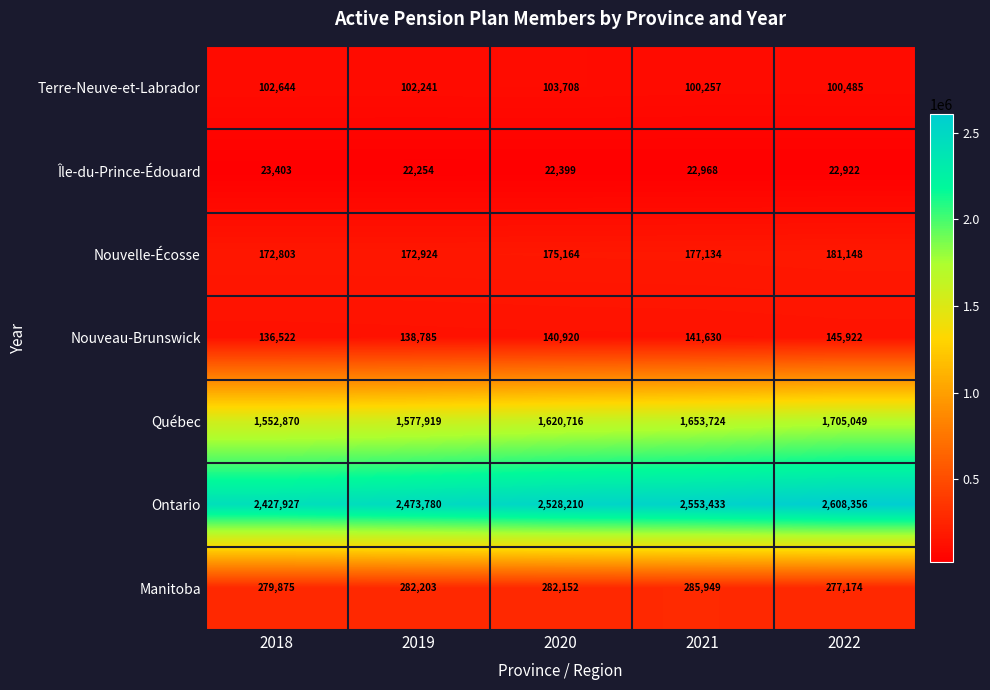

What is the minimum value shown in the chart?

22254